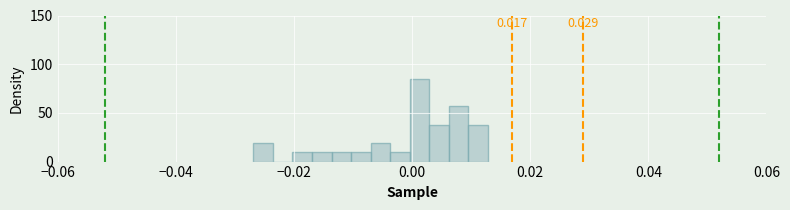

Around what value on the x-axis is the tallest bar? Give the approximate position of its centre, as read against the axis.

0.002